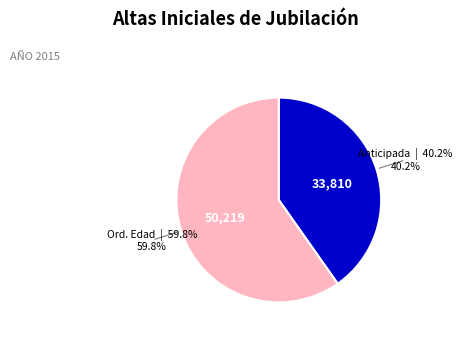

Does any single category account for the majority?

Yes